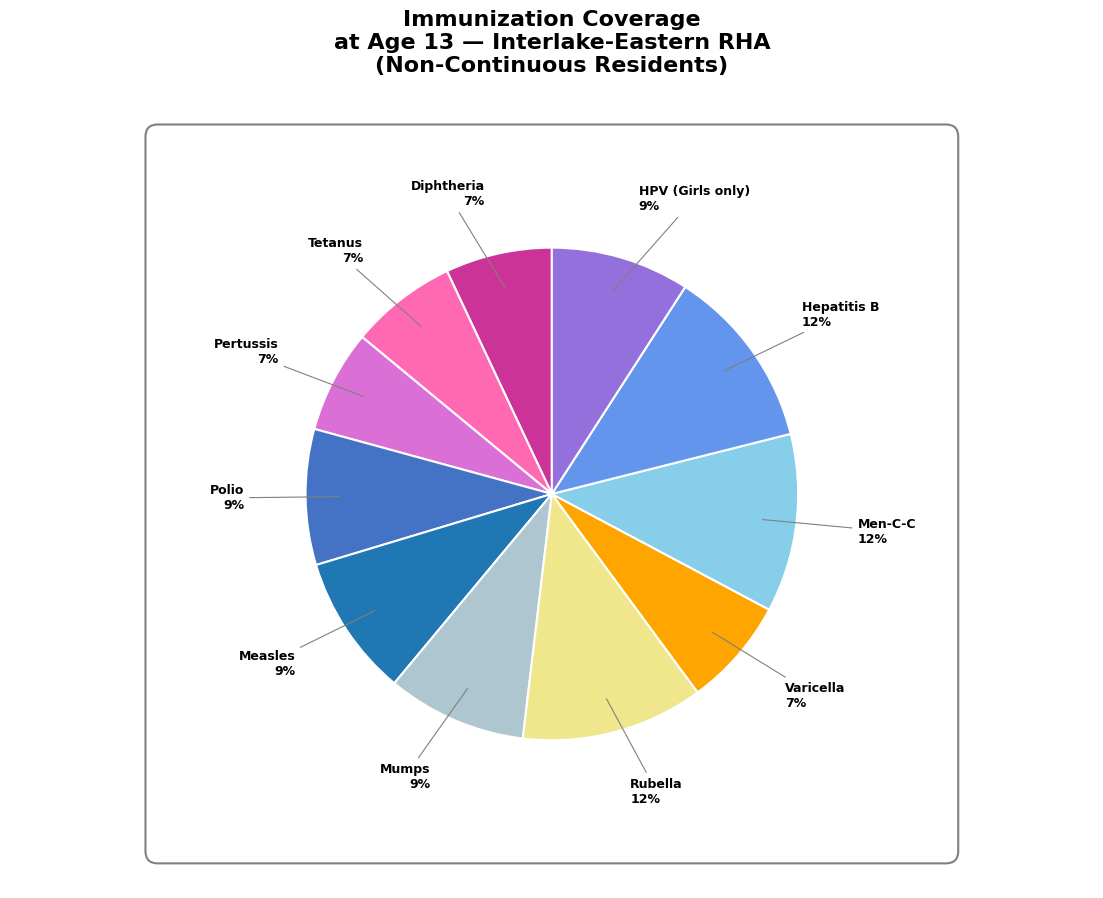

To the nearest percent, what portion does Hepatitis B represent?

12%